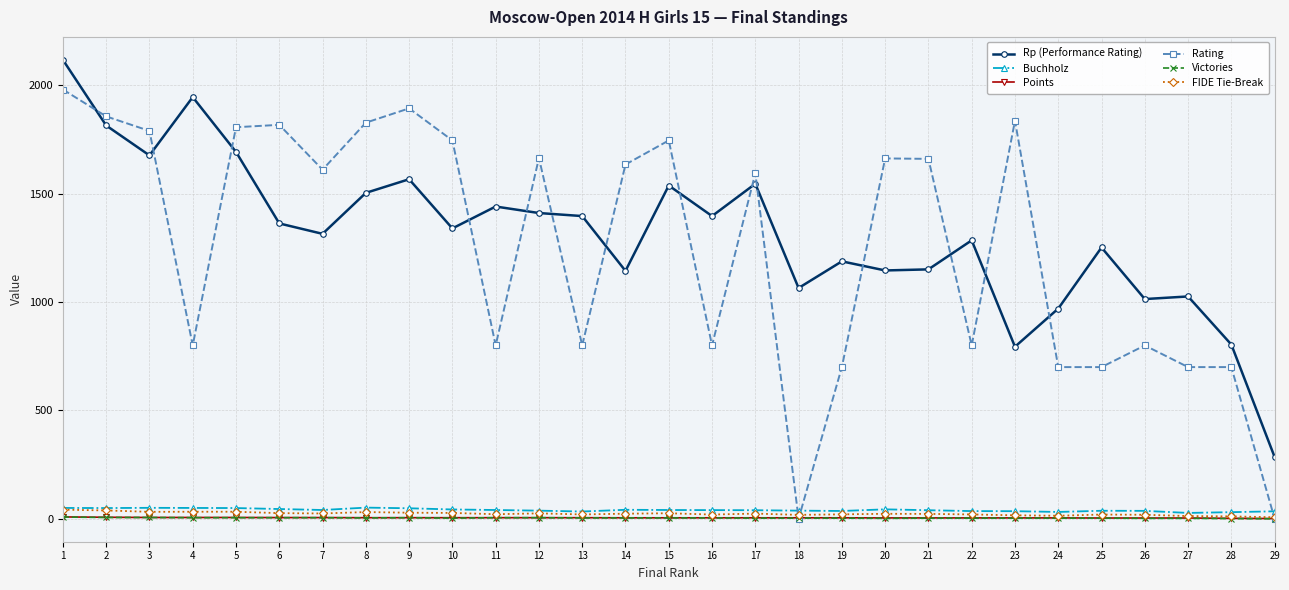

Between 3 and 18, which series saw the biggest shift?

Rating